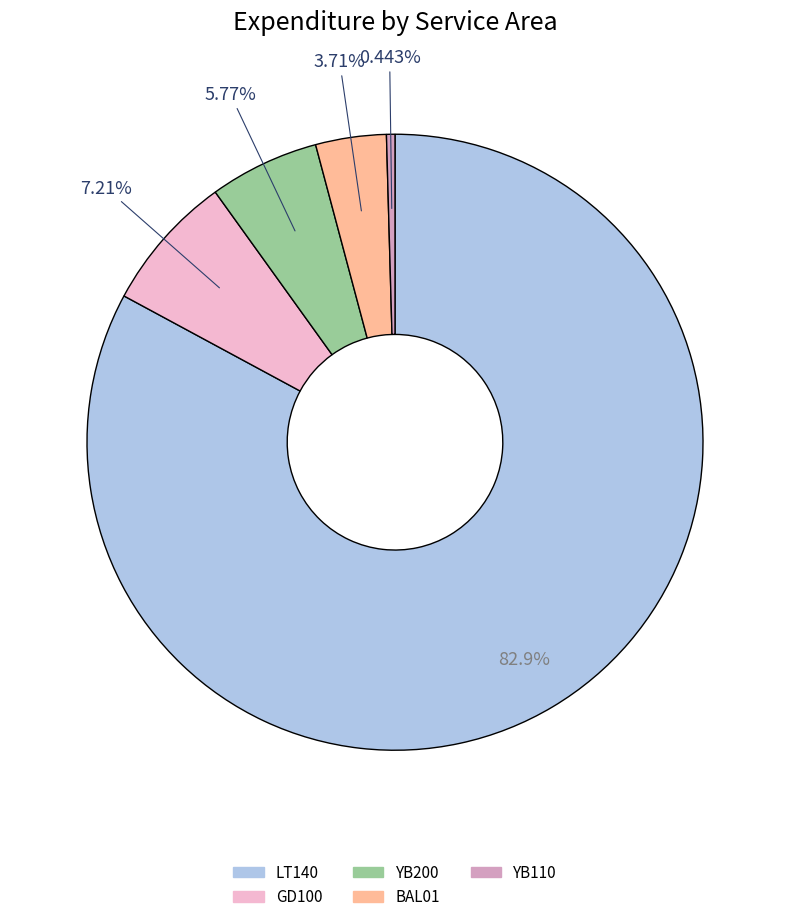

Is there any slice that represents more than half of the pie?

Yes